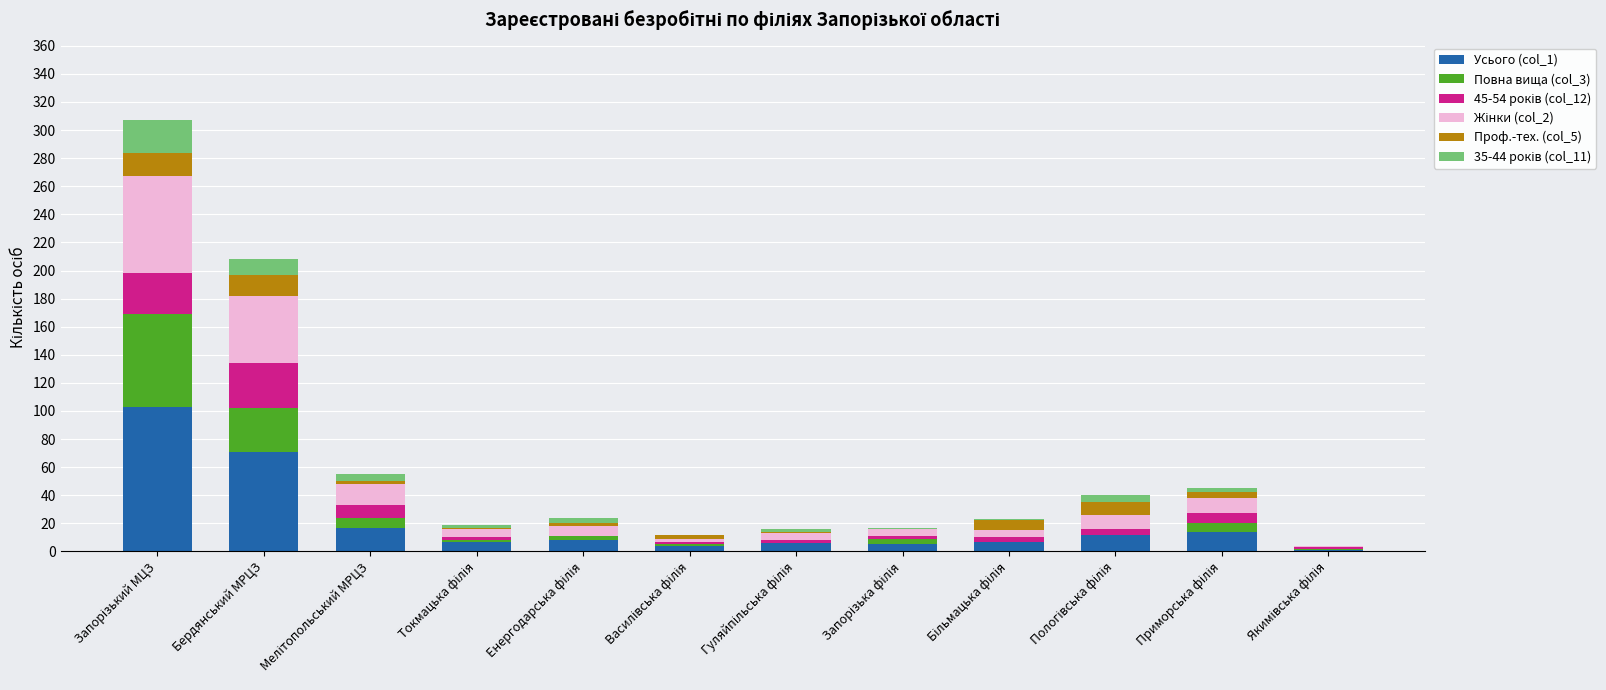

Count the number of categories in the chart.

12